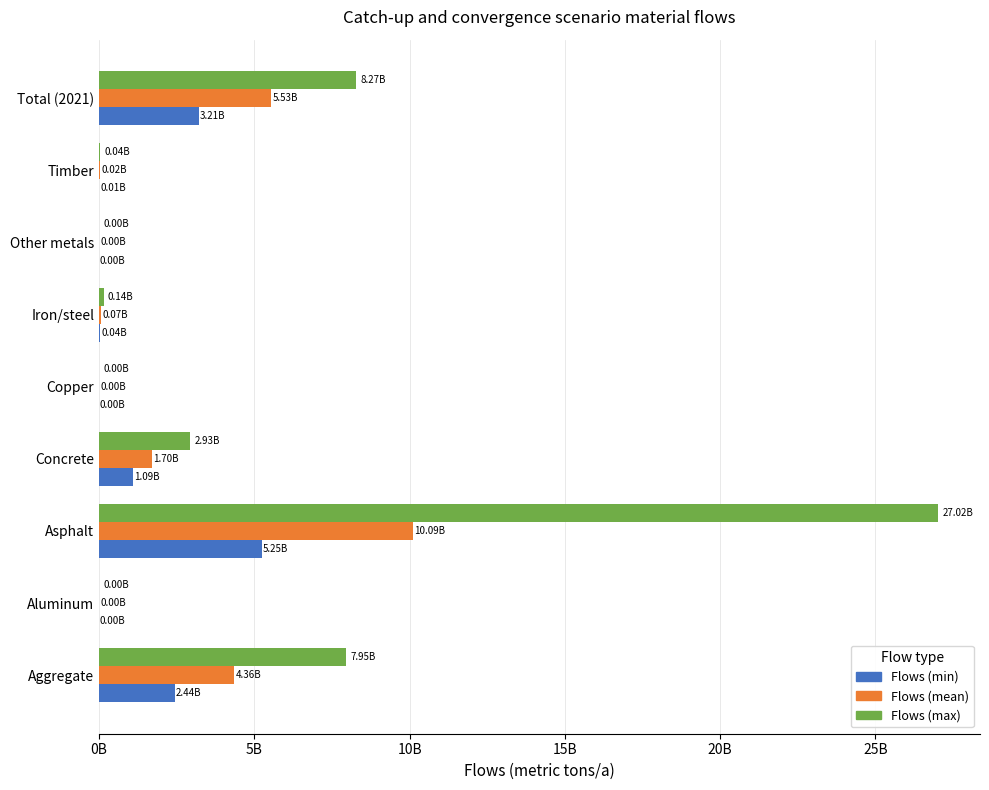

What is the value of the Flows (max) bar at the 8th from the left?

40078771.3